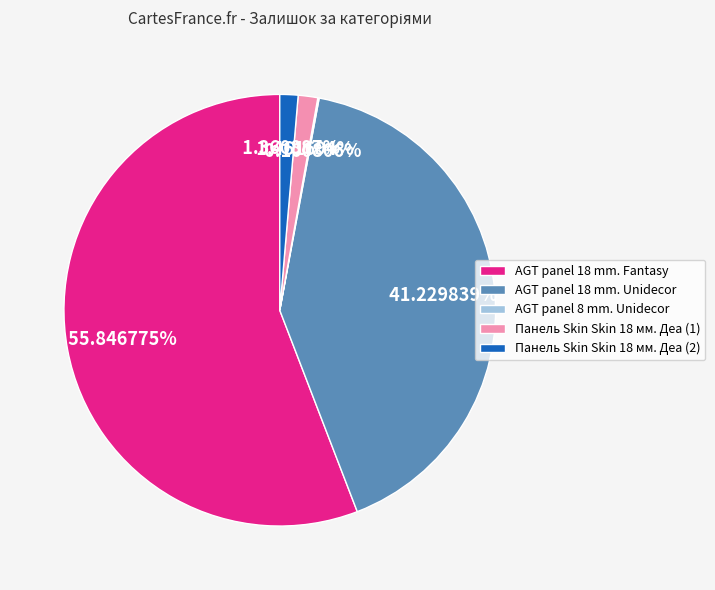

Is it true that AGT panel 18 mm. Fantasy is 79% of the pie?

False